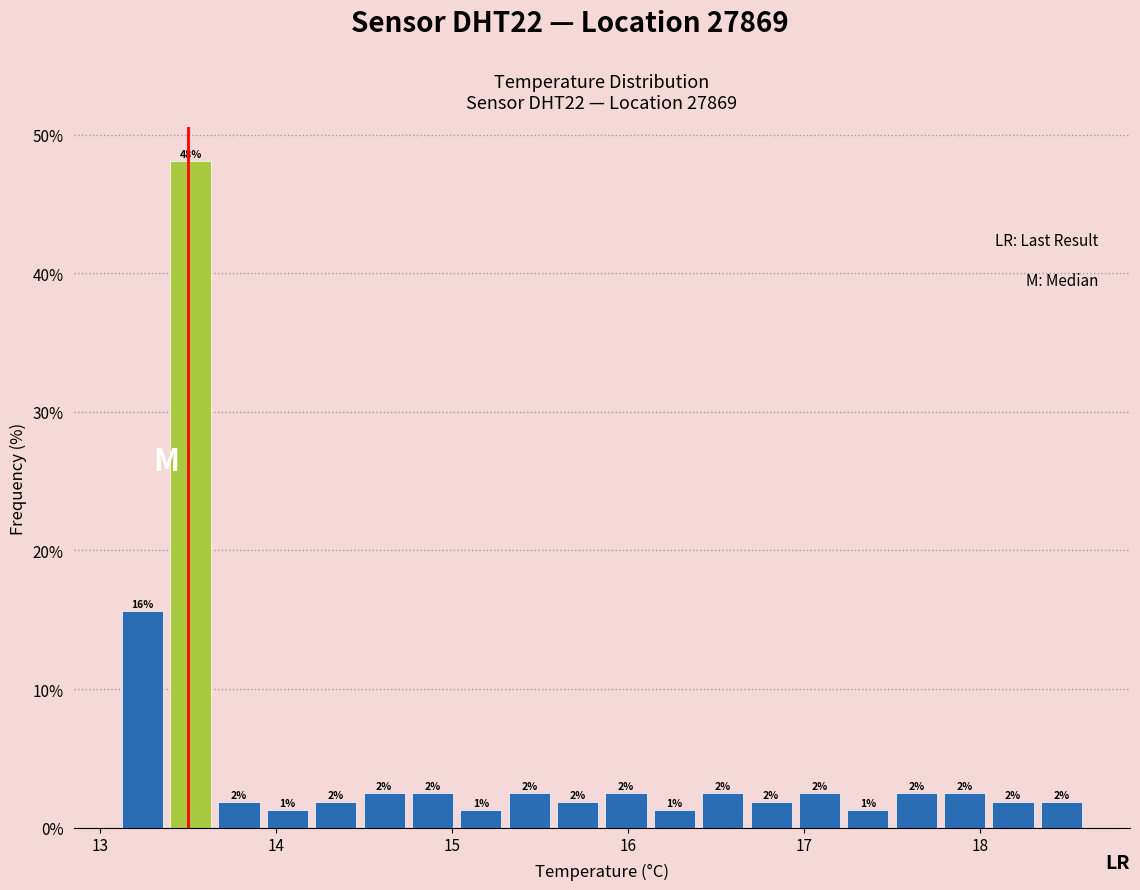

Around what value on the x-axis is the tallest bar? Give the approximate position of its centre, as read against the axis.

13.5